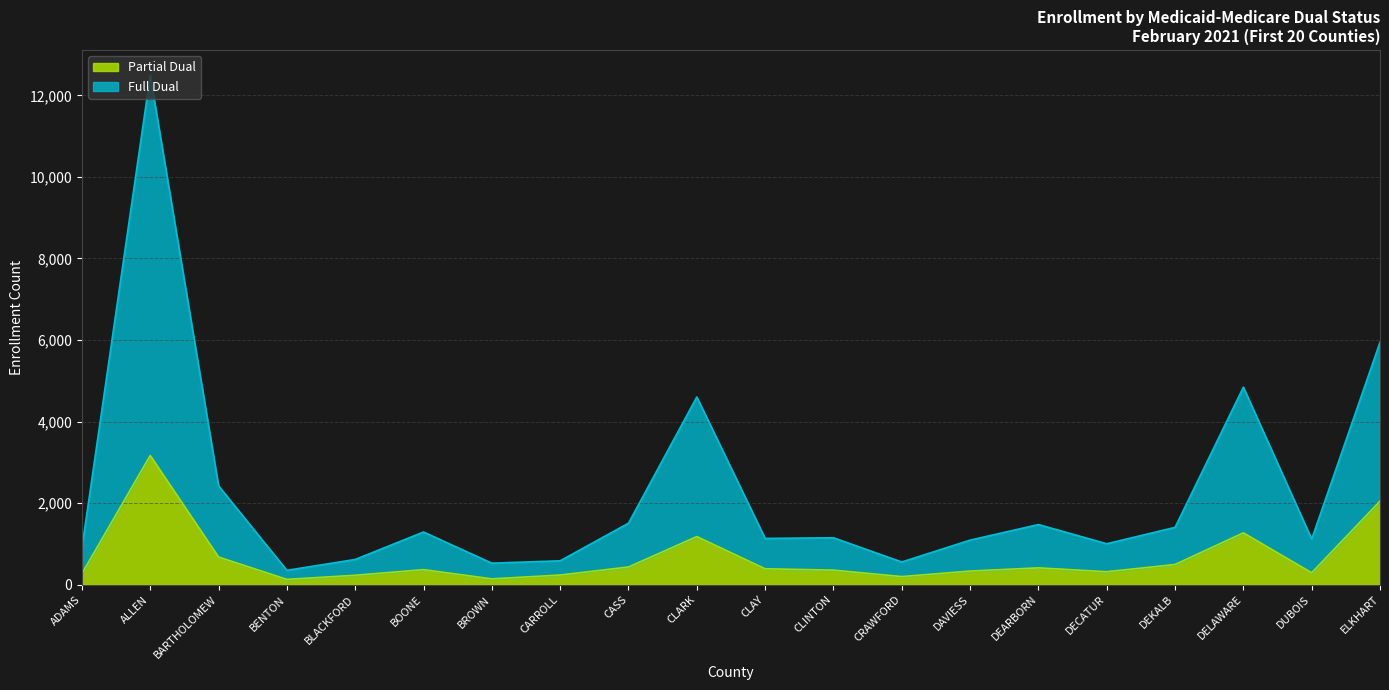

Read the Partial Dual value at DECATUR.

318